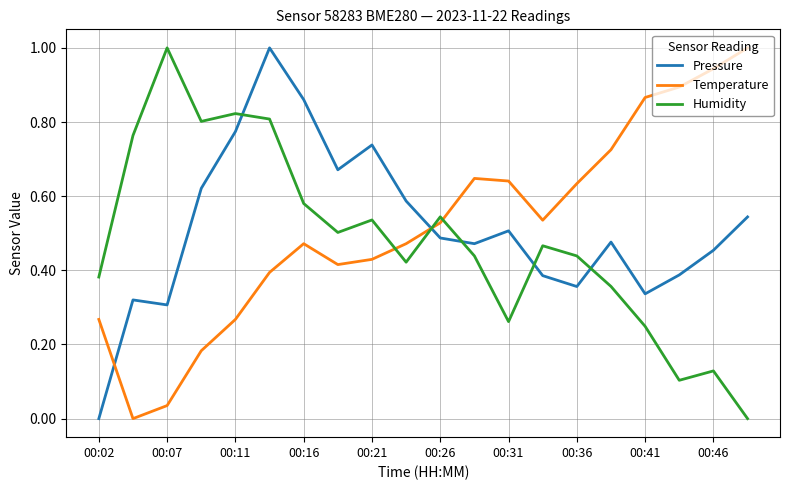

What is the difference between the maximum and minimum values in the Humidity series?

1.0